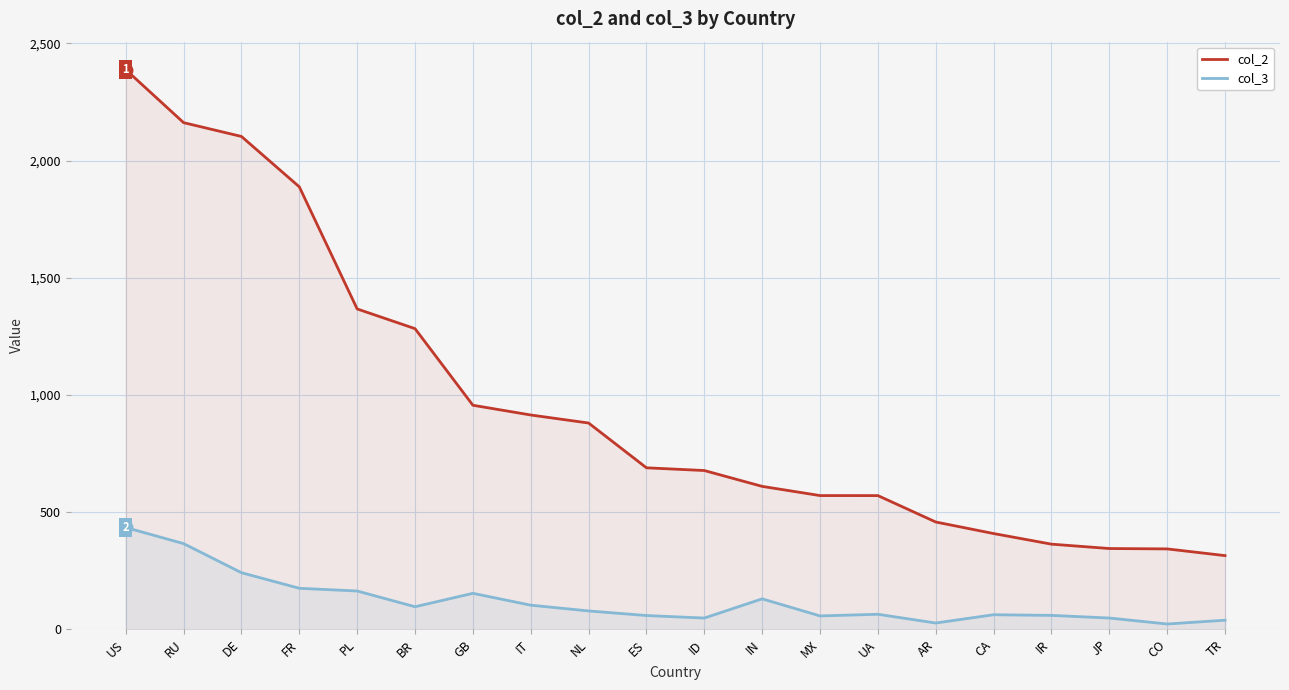

What is the sum of all col_3 values?

2429.8